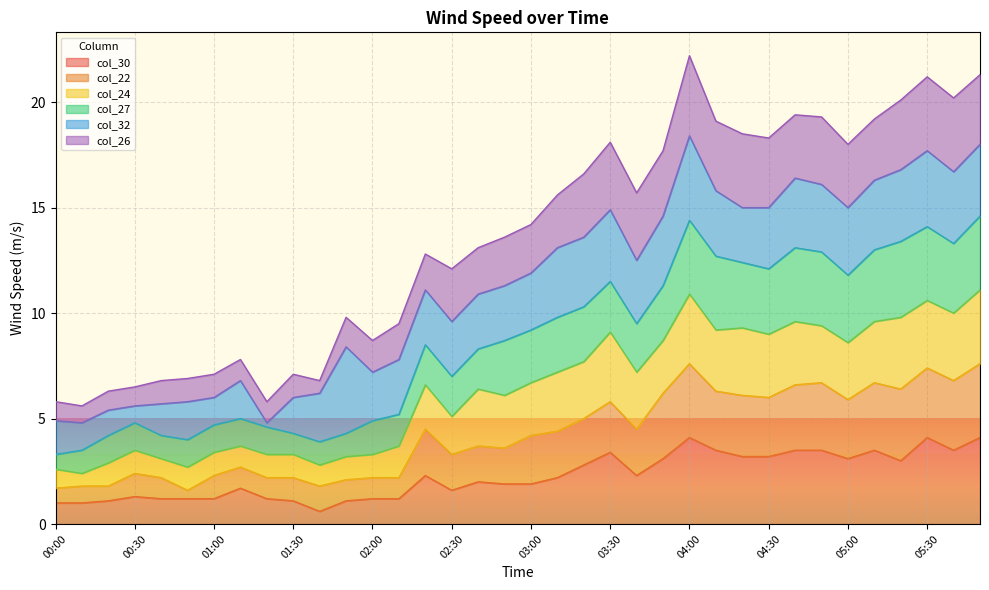

What is the average value of the col_27 series?

8.7